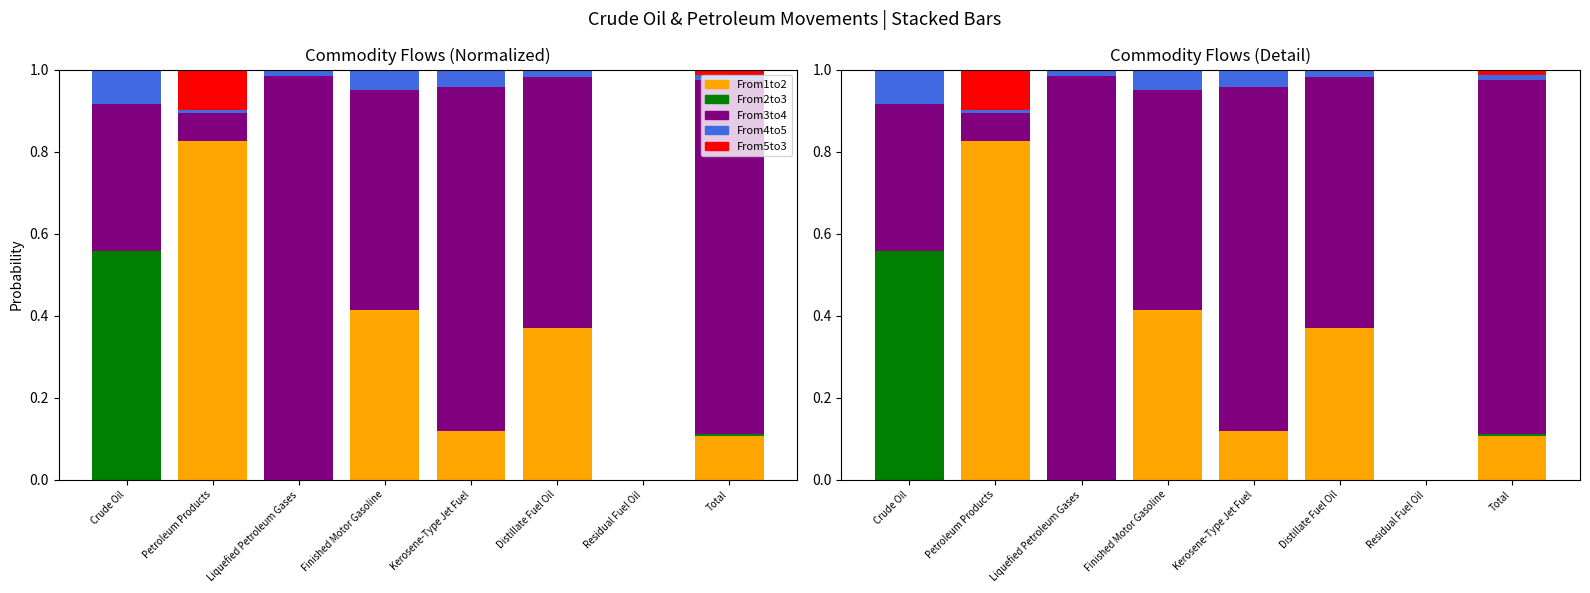

Reading left to right, what are all the values shown in this chart?

From1to2: Crude Oil=0.0	Petroleum Products=0.8	Liquefied Petroleum Gases=0.0	Finished Motor Gasoline=0.4	Kerosene-Type Jet Fuel=0.1	Distillate Fuel Oil=0.4	Residual Fuel Oil=0.0	Total=0.1
From2to3: Crude Oil=0.6	Petroleum Products=0.0	Liquefied Petroleum Gases=0.0	Finished Motor Gasoline=0.0	Kerosene-Type Jet Fuel=0.0	Distillate Fuel Oil=0.0	Residual Fuel Oil=0.0	Total=0.0
From3to4: Crude Oil=0.4	Petroleum Products=0.1	Liquefied Petroleum Gases=1.0	Finished Motor Gasoline=0.5	Kerosene-Type Jet Fuel=0.8	Distillate Fuel Oil=0.6	Residual Fuel Oil=0.0	Total=0.9
From4to5: Crude Oil=0.1	Petroleum Products=0.0	Liquefied Petroleum Gases=0.0	Finished Motor Gasoline=0.1	Kerosene-Type Jet Fuel=0.0	Distillate Fuel Oil=0.0	Residual Fuel Oil=0.0	Total=0.0
From5to3: Crude Oil=0.0	Petroleum Products=0.1	Liquefied Petroleum Gases=0.0	Finished Motor Gasoline=0.0	Kerosene-Type Jet Fuel=0.0	Distillate Fuel Oil=0.0	Residual Fuel Oil=0.0	Total=0.0